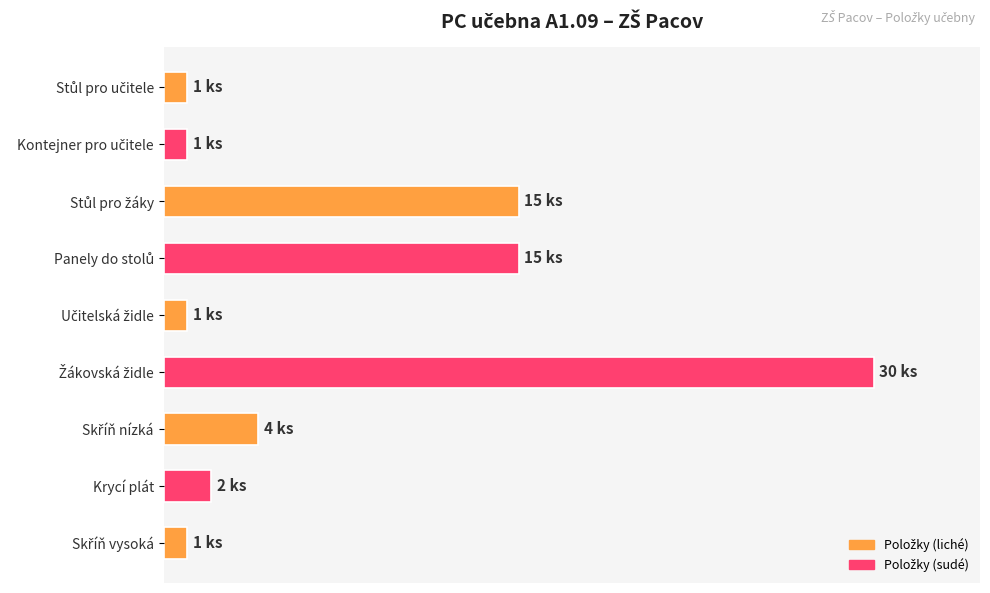

Does the chart contain any negative values?

No